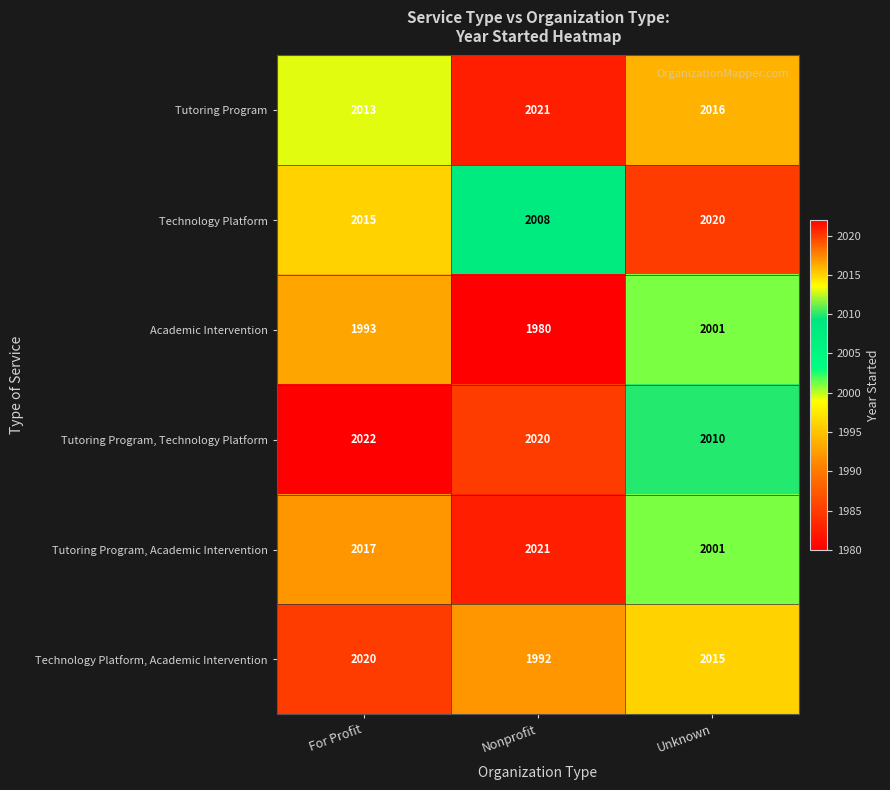

Is the value of Tutoring Program at For Profit greater than the value of Technology Platform, Academic Intervention at Nonprofit?

Yes